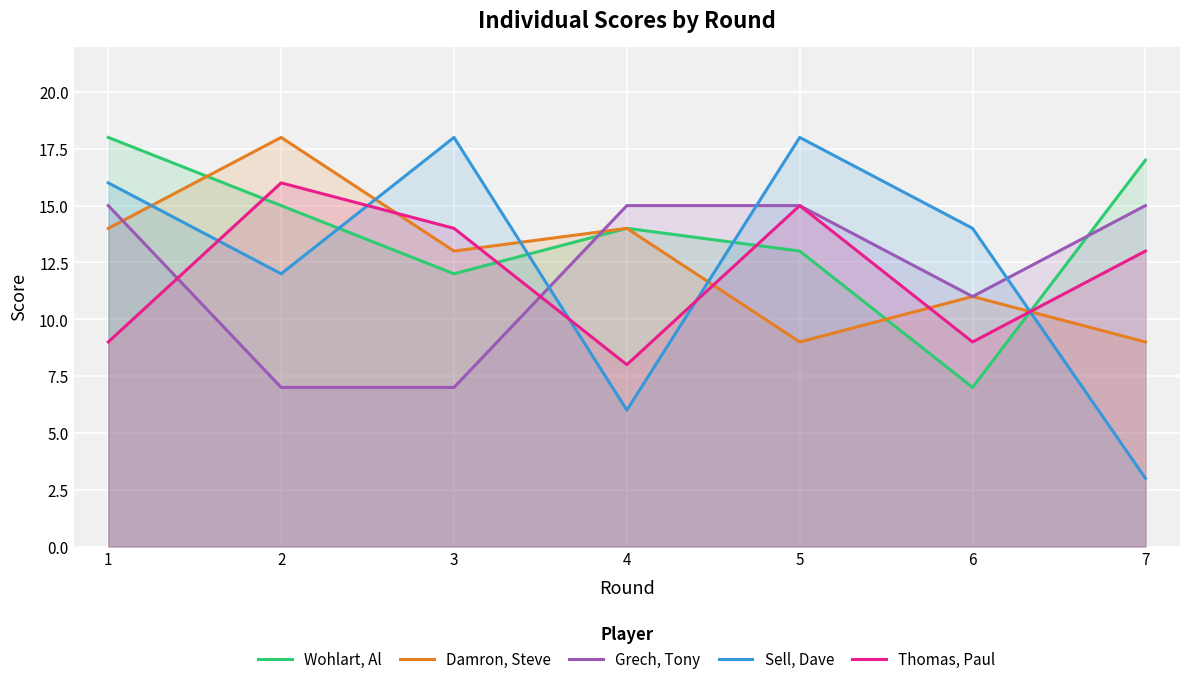

What is the difference between the second highest and minimum values in the Wohlart, Al series?

10